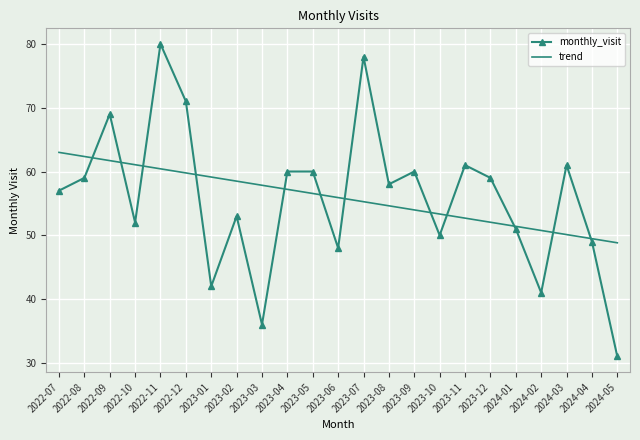

How many values in the monthly_visit series are below 58?

11